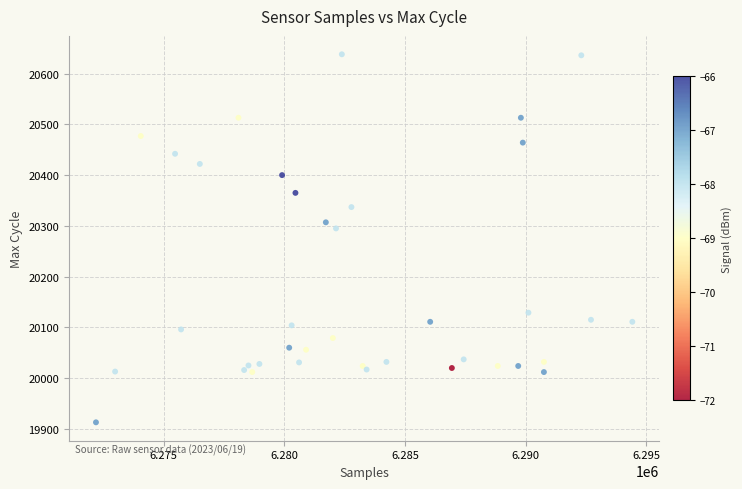

What Y value in the scatter plot is closest to 20275?

20295